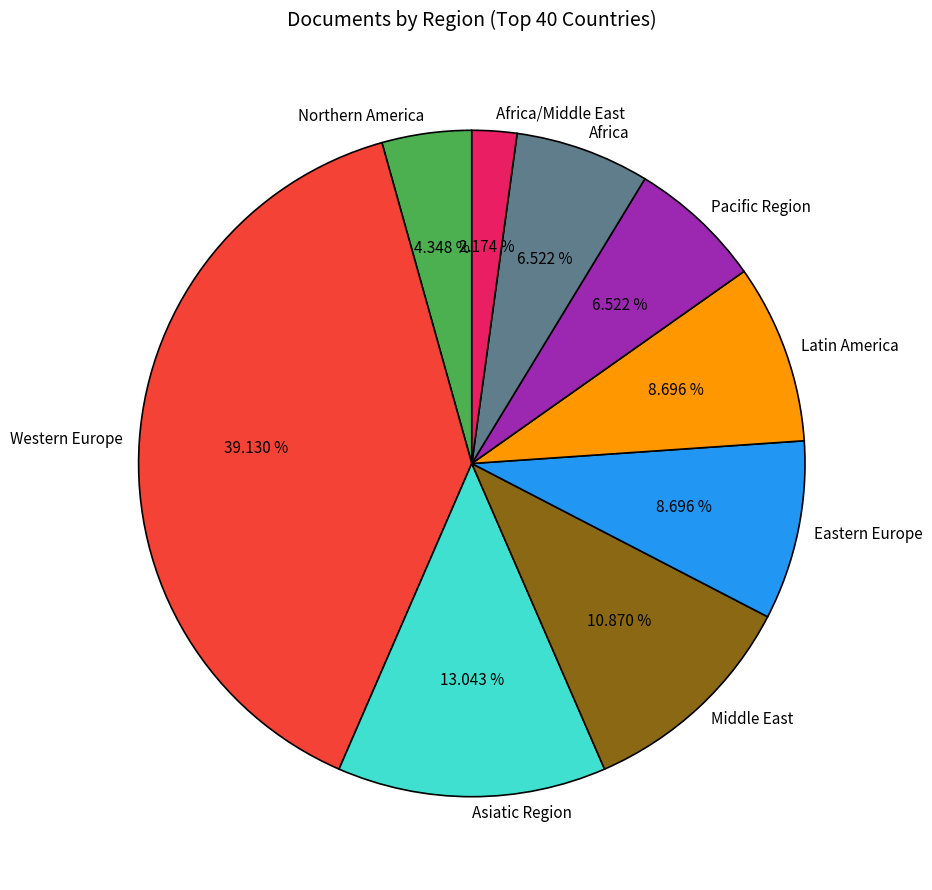

Is there a majority slice in this chart?

No